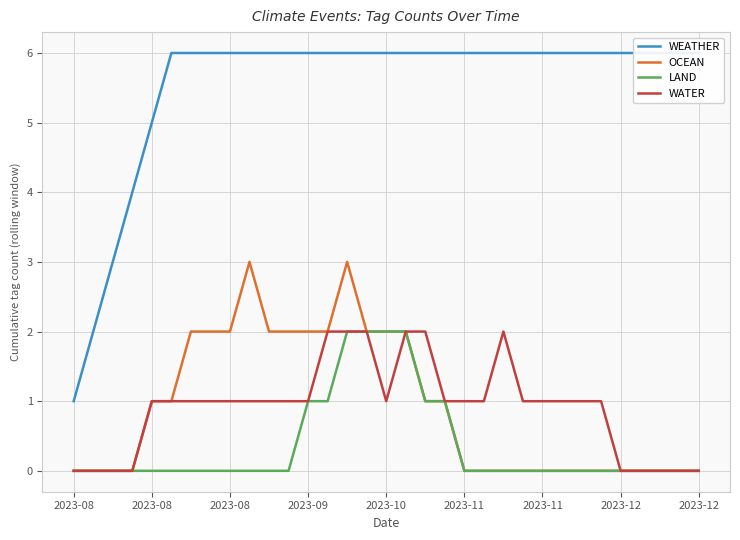

Which series has the largest total across all categories?

WEATHER